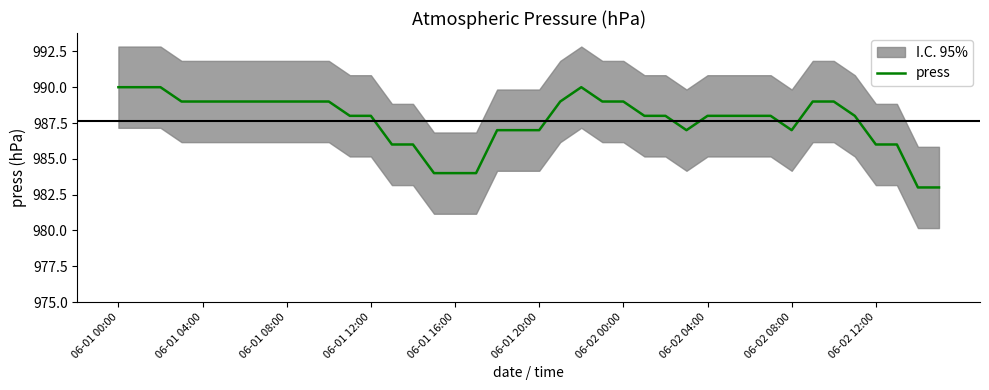

Which category has the highest value across all series?

06-01 00:00